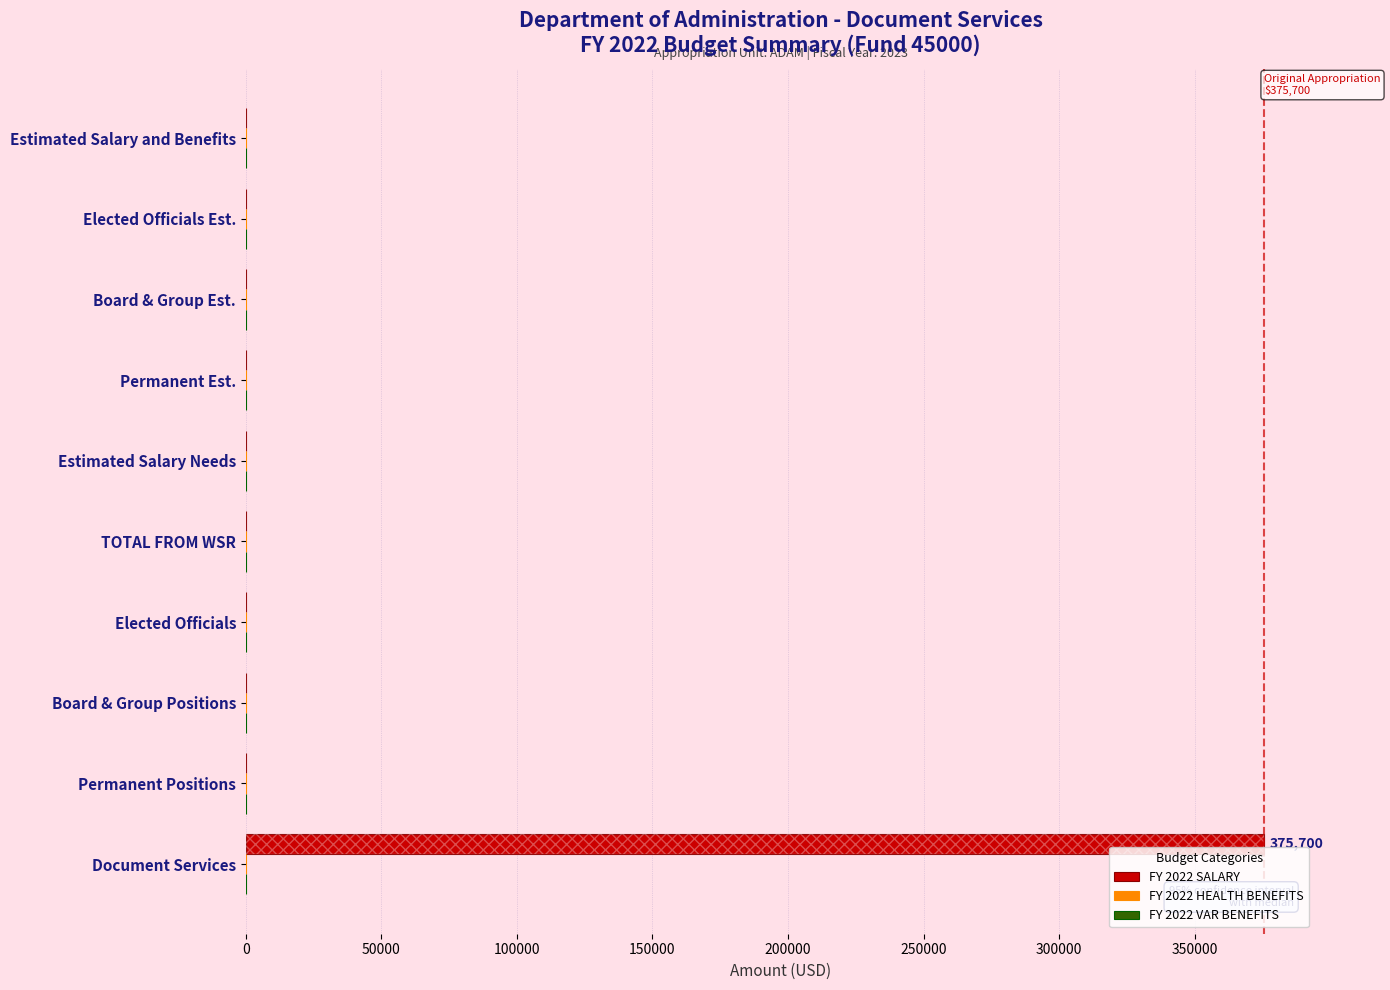

Which series has the widest spread of values?

FY 2022 SALARY